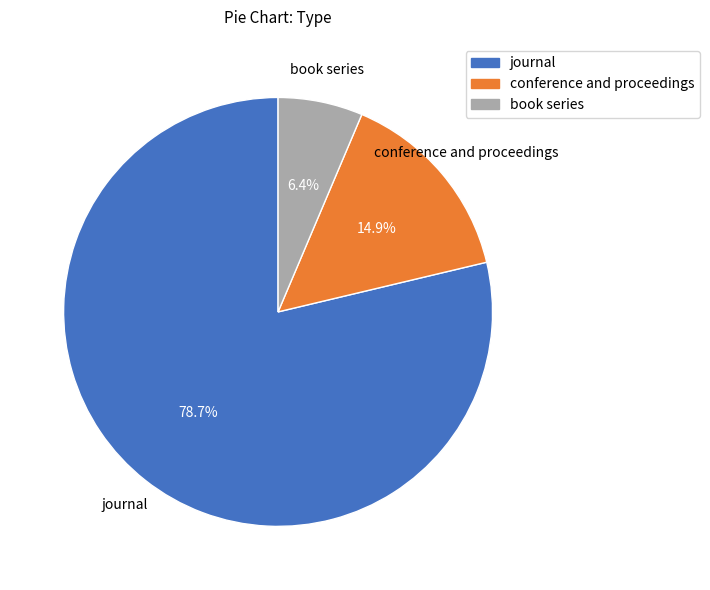

Count the number of slices in the pie.

3